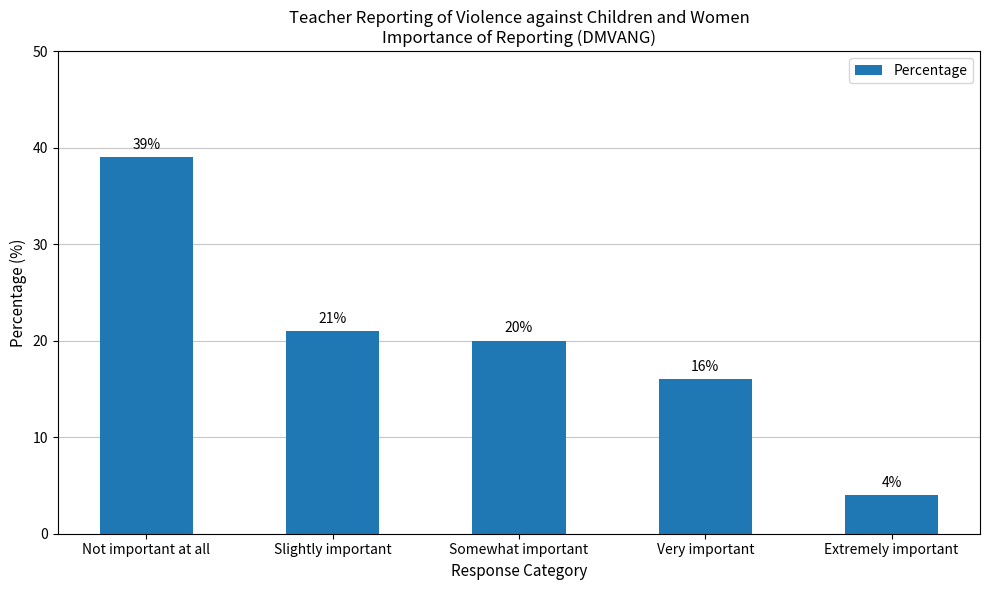

Which label corresponds to the smallest value in the chart?

Extremely important